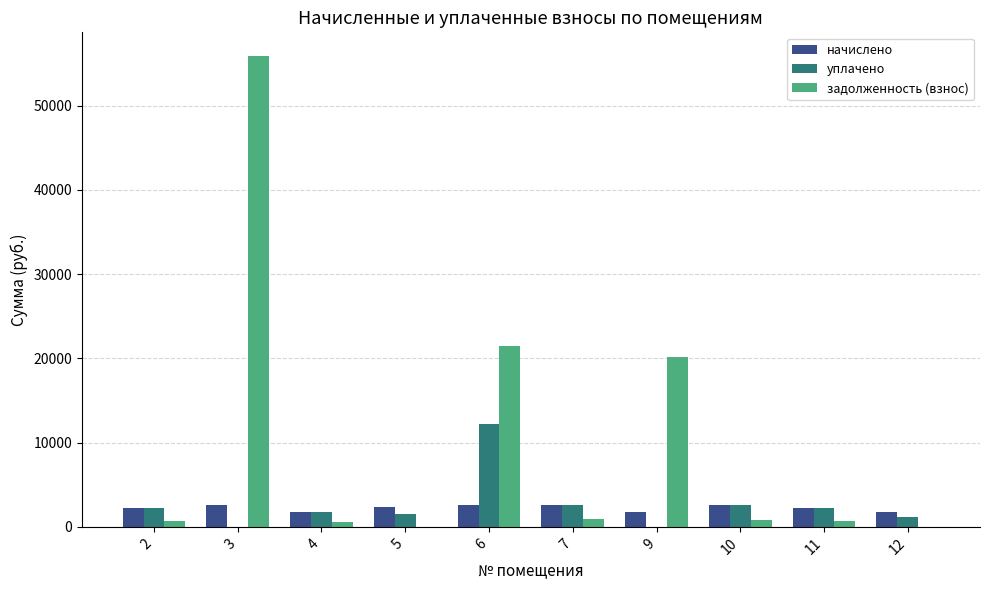

Between 9 and 12, which series saw the biggest shift?

задолженность (взнос)